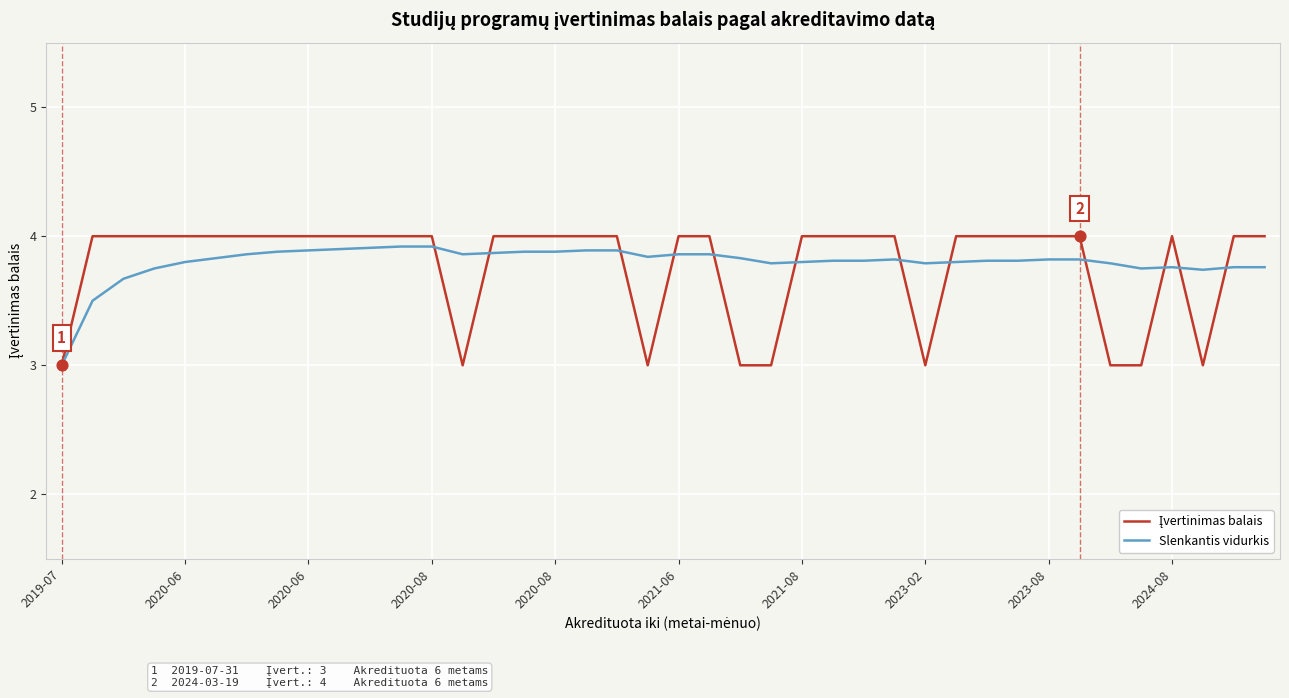

What is the maximum value shown in the chart?

4.0